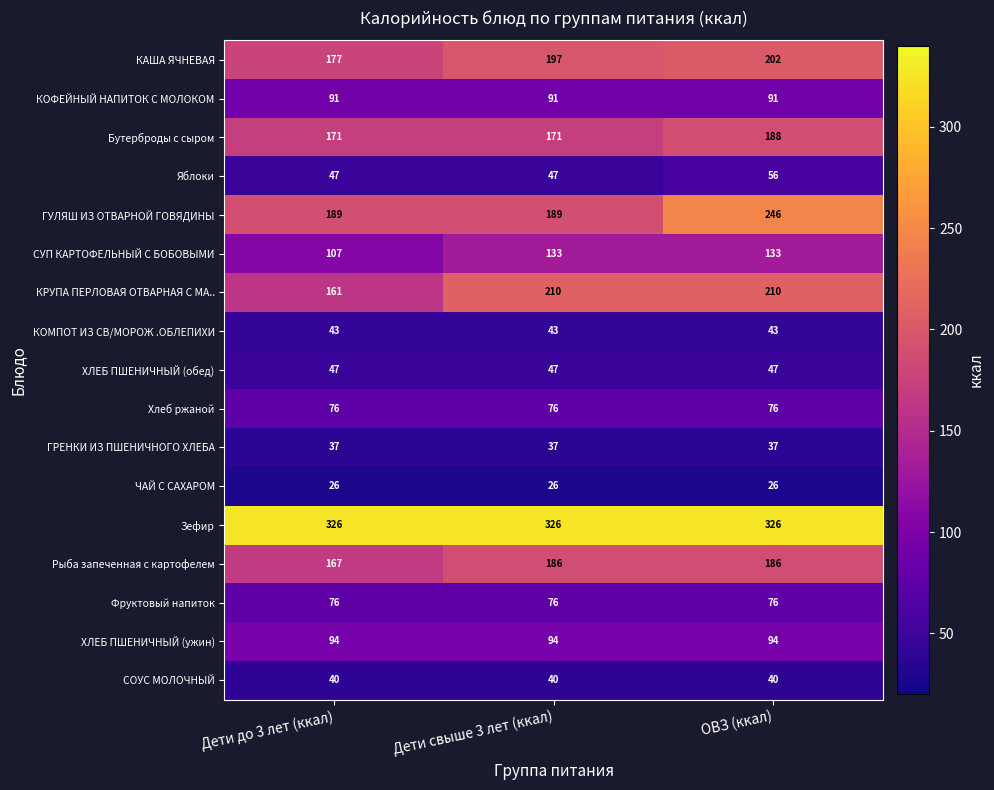

What is the difference between the maximum and minimum values in the КАША ЯЧНЕВАЯ series?

25